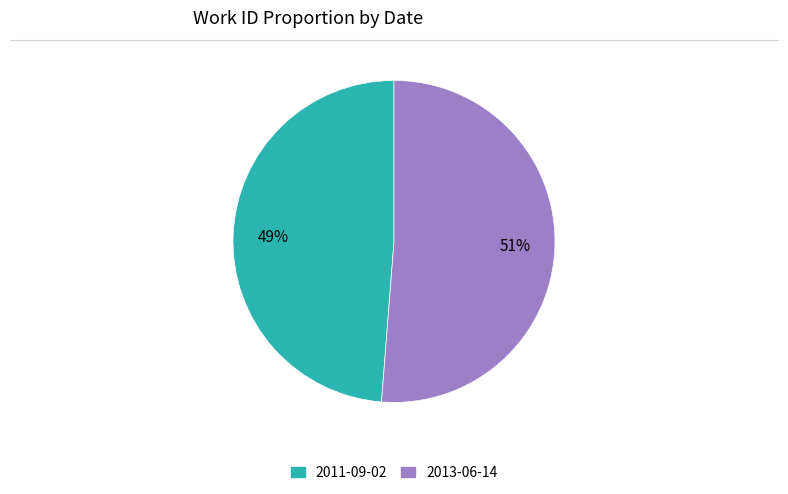

Rank the categories by value from lowest to highest.

2011-09-02, 2013-06-14